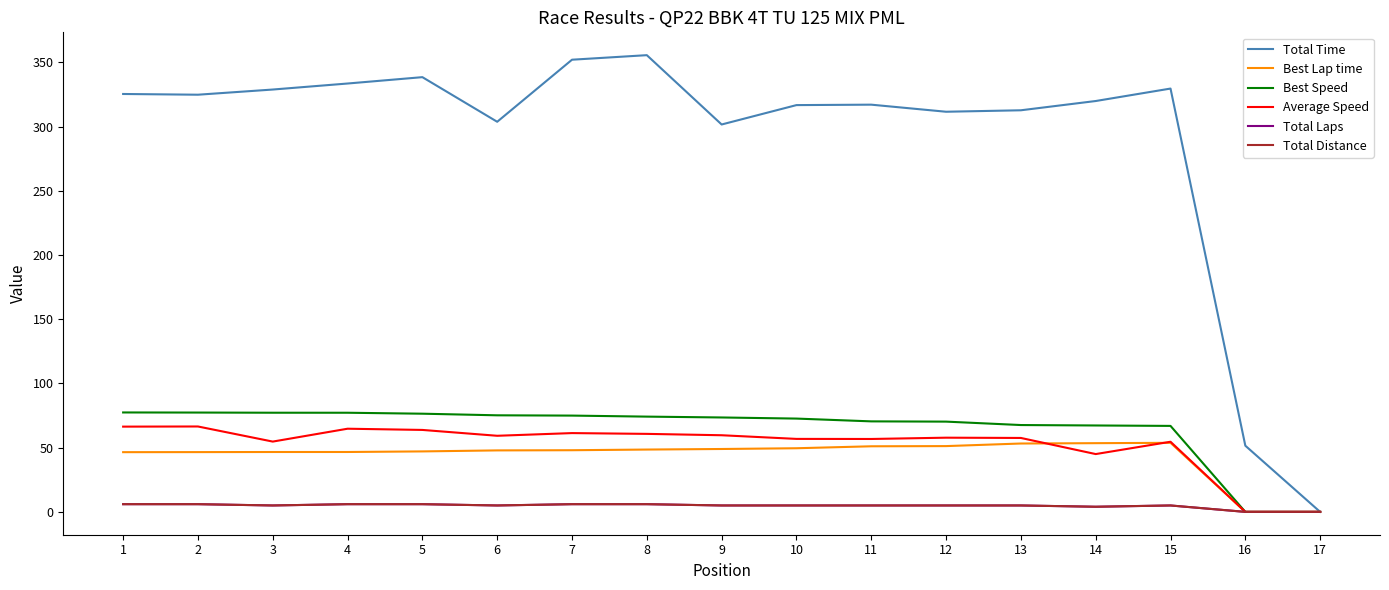

Does the chart have visible grid lines?

No